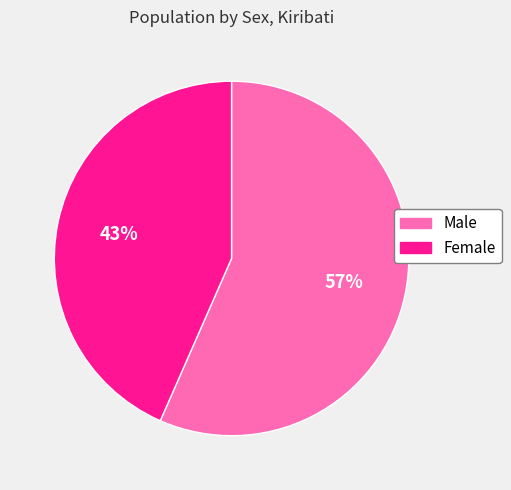

Is the sum of Male and Female greater than half?

Yes